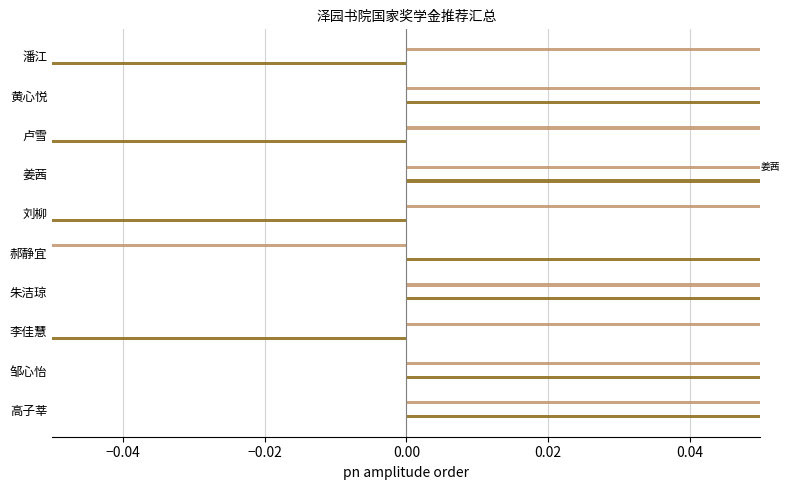

What is the difference between the maximum and minimum values in the 综测成绩 series?

28.0